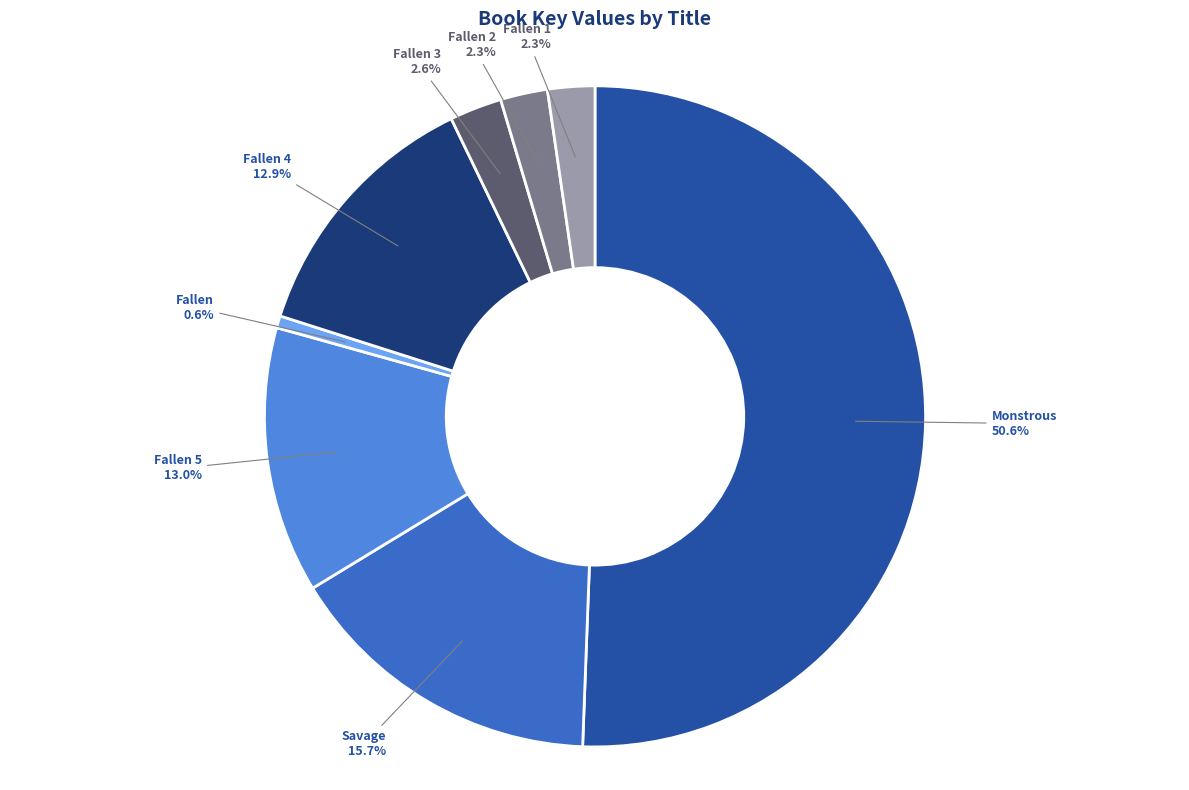

Which category has the biggest portion of the pie?

Monstrous